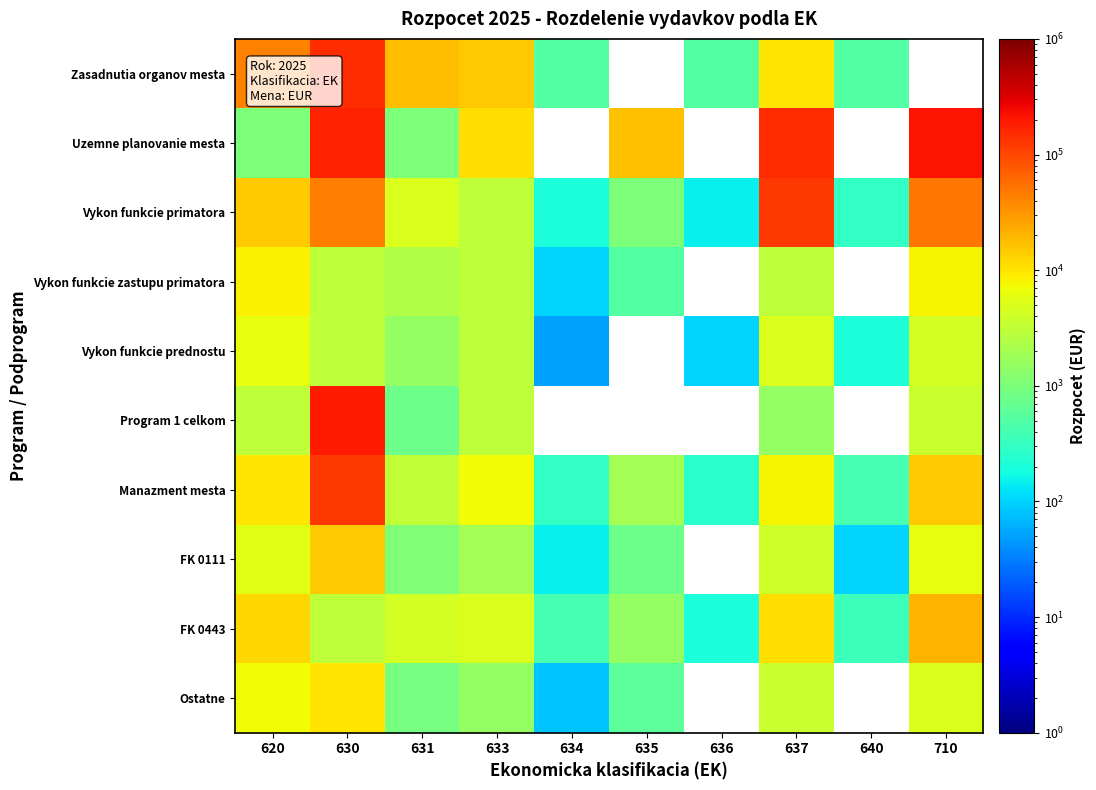

List the series in order of their peak value, lowest first.

Vykon funkcie prednostu, Vykon funkcie zastupu primatora, Ostatne, FK 0111, FK 0443, Vykon funkcie primatora, Manazment mesta, Zasadnutia organov mesta, Program 1 celkom, Uzemne planovanie mesta